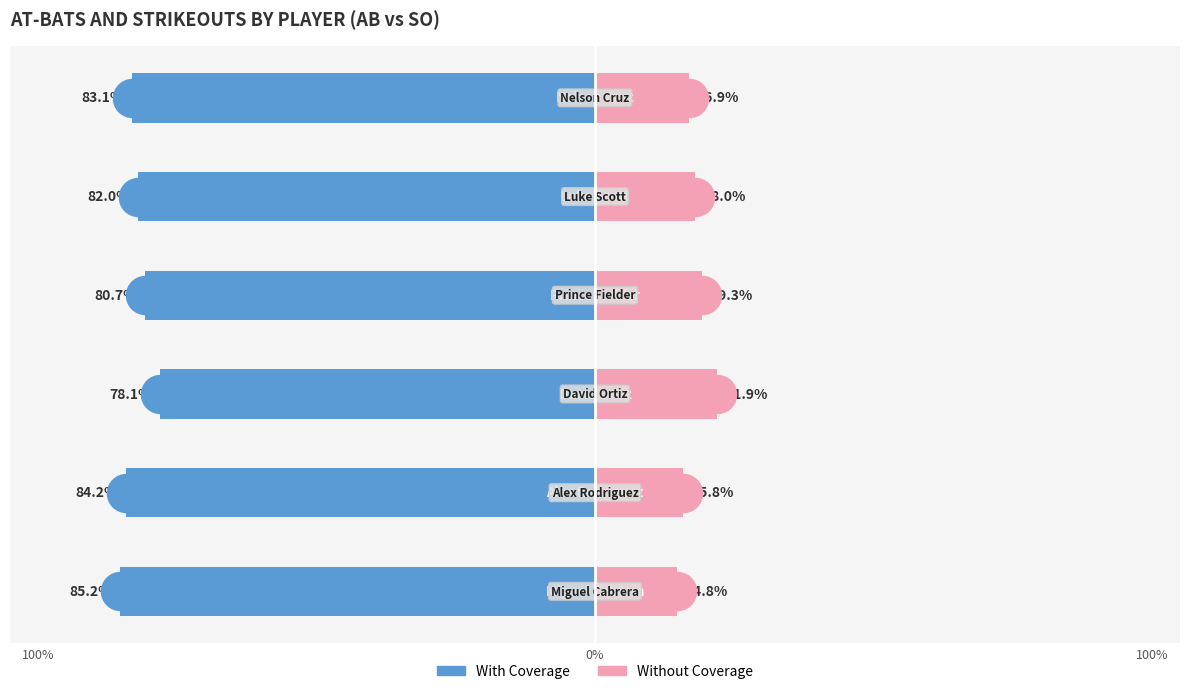

What are all the series names shown in the legend?

With Coverage, Without Coverage